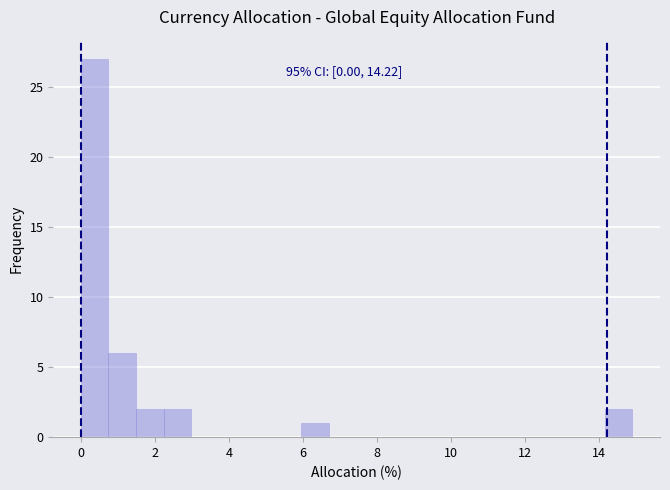

Read against the x-axis, roughly where is the centre of the tallest bar?

0.4